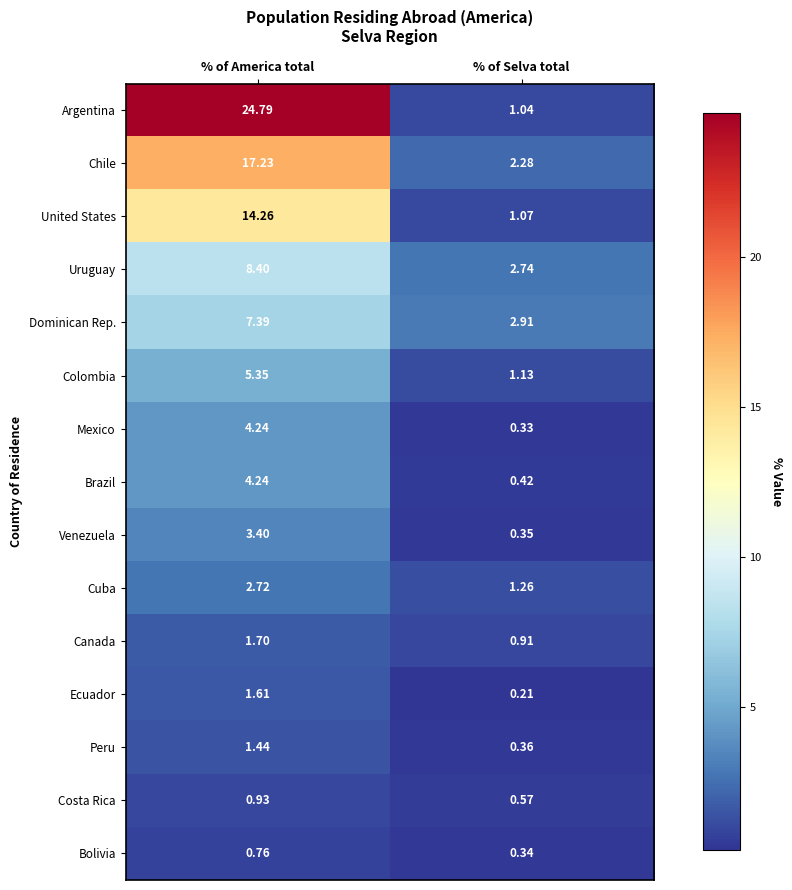

Which series changed the most between % of America total and % of Selva total?

Argentina